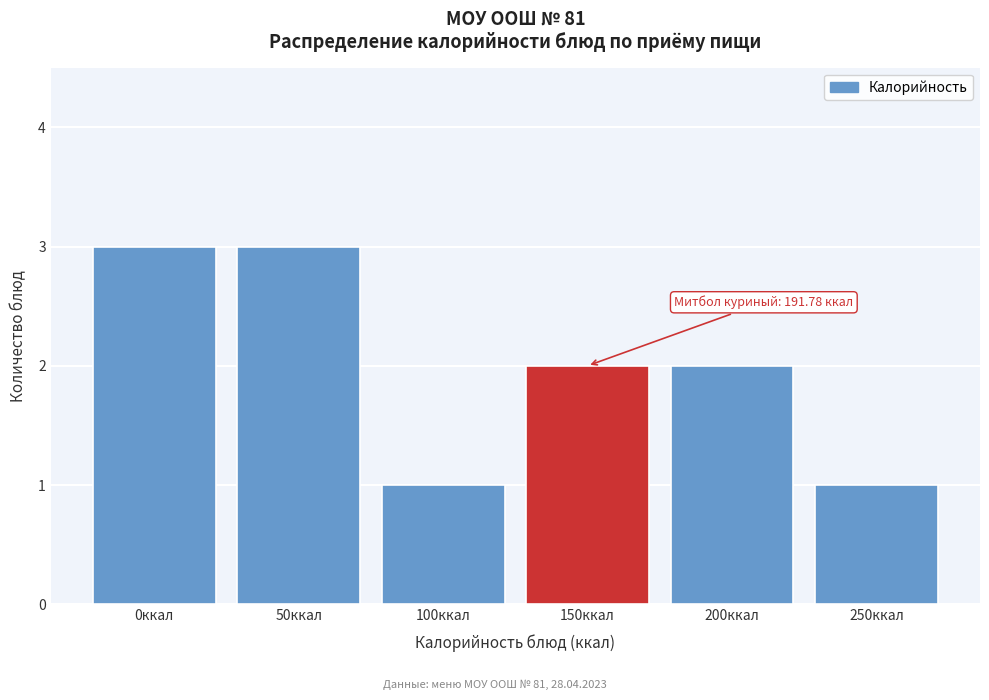

Reading left to right, transcribe all the data shown in this chart.

0ккал=3	50ккал=3	100ккал=1	150ккал=2	200ккал=2	250ккал=1